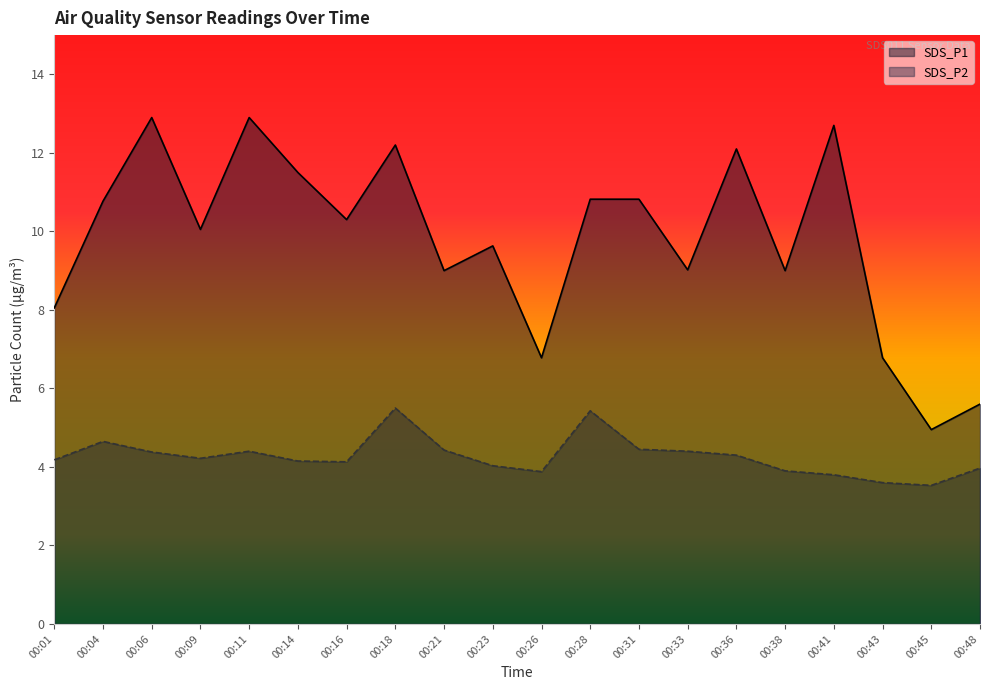

True or false: SDS_P1 and SDS_P2 intersect in this chart.

False